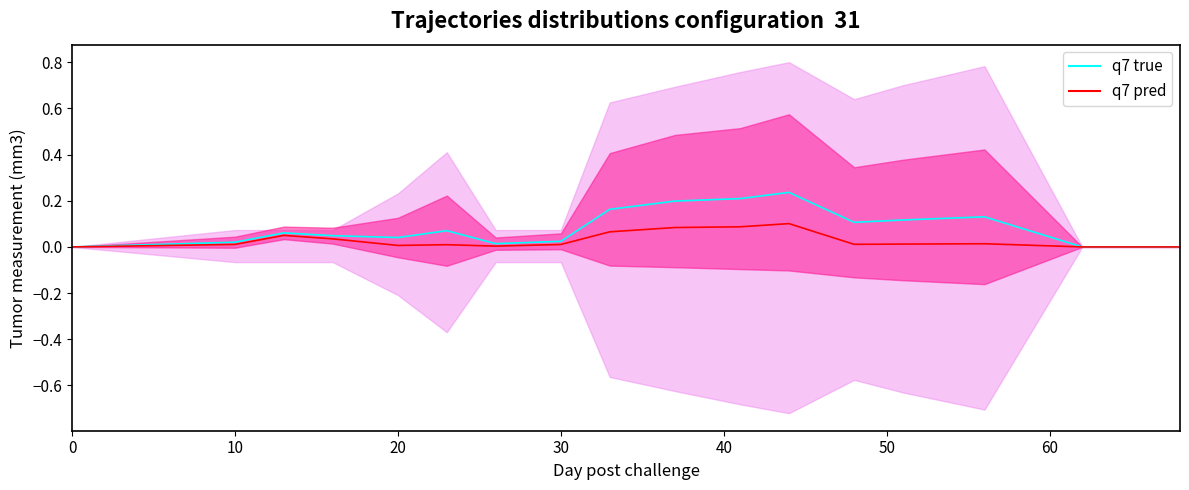

True or false: q7 true and q7 pred intersect in this chart.

False